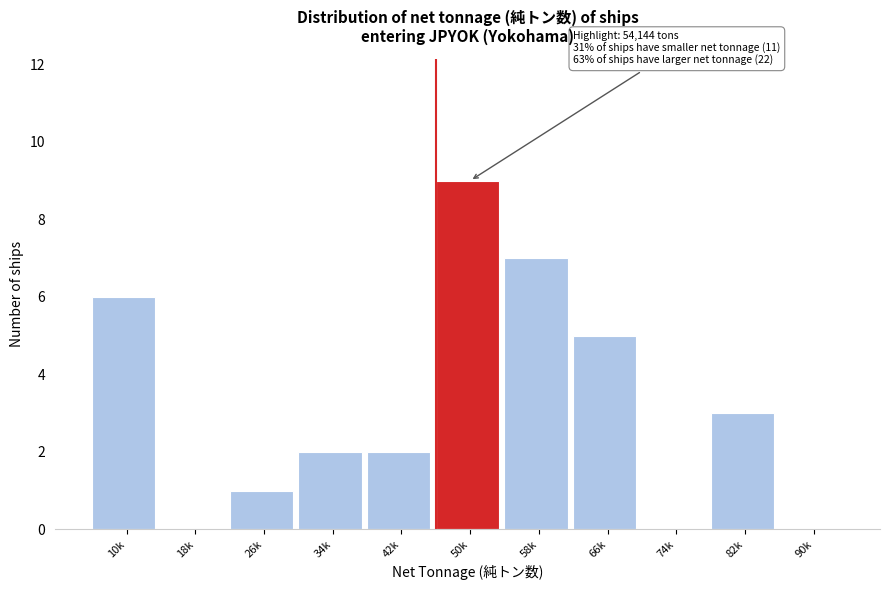

Reading left to right, what are all the values shown in this chart?

10k=6	18k=0	26k=1	34k=2	42k=2	50k=9	58k=7	66k=5	74k=0	82k=3	90k=0